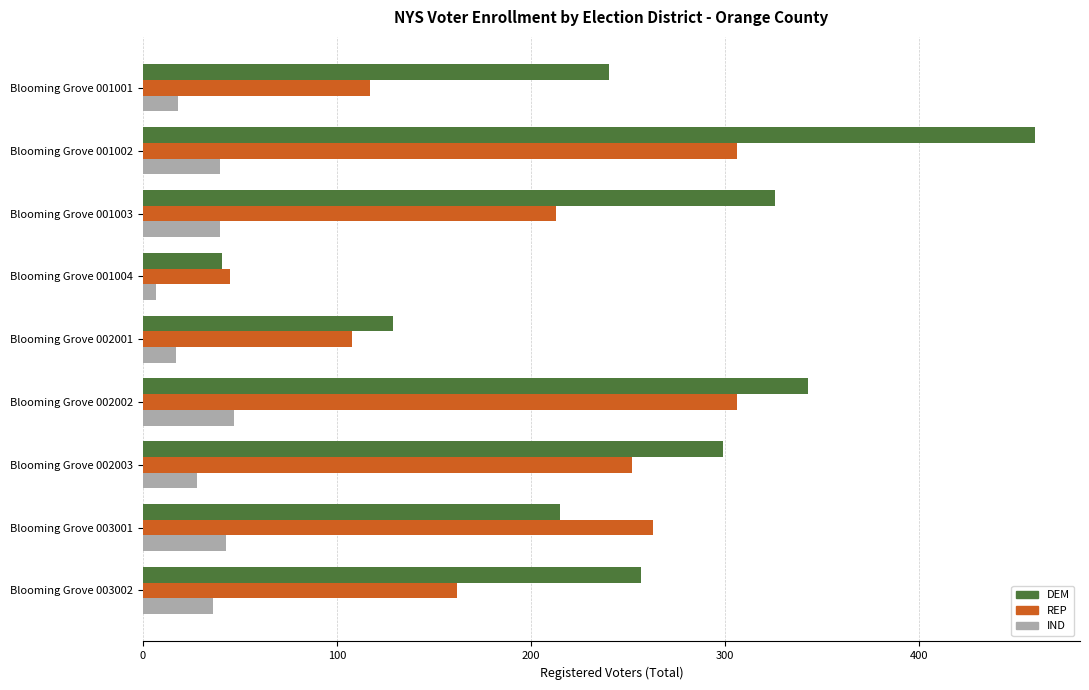

What is the minimum value for DEM?

41